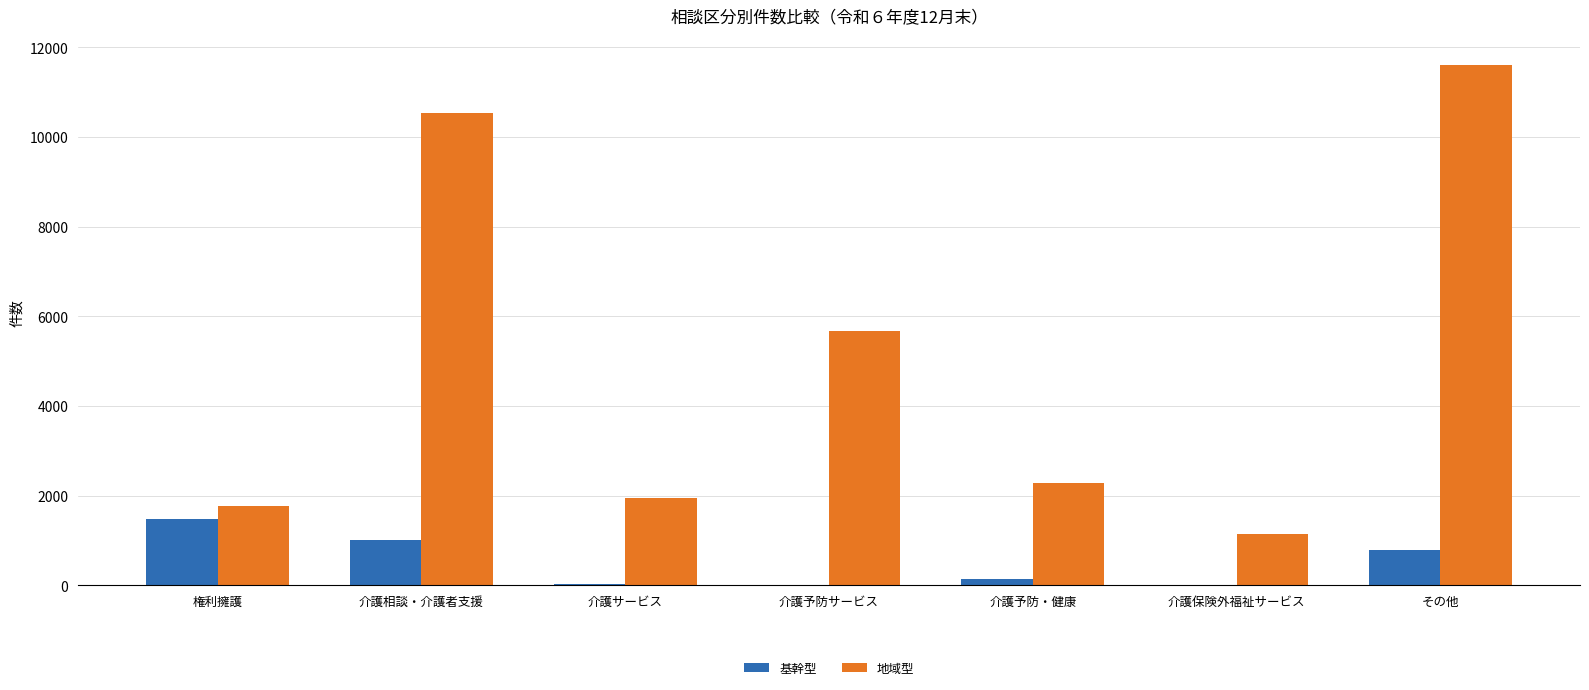

What value does the 地域型 series have at 介護保険外福祉サービス, to the nearest 100?

1100